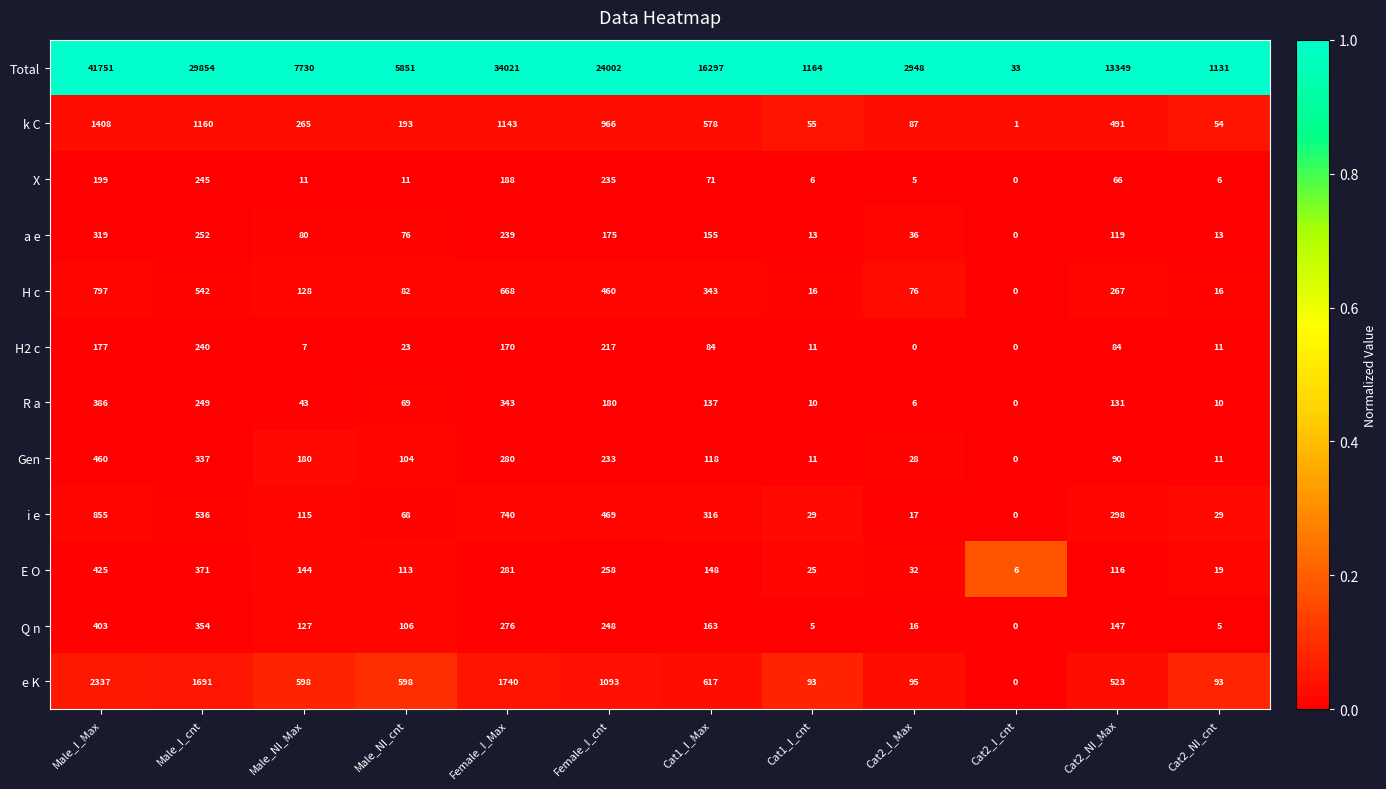

Is it true that i e equals 115 at Male_NI_Max?

True